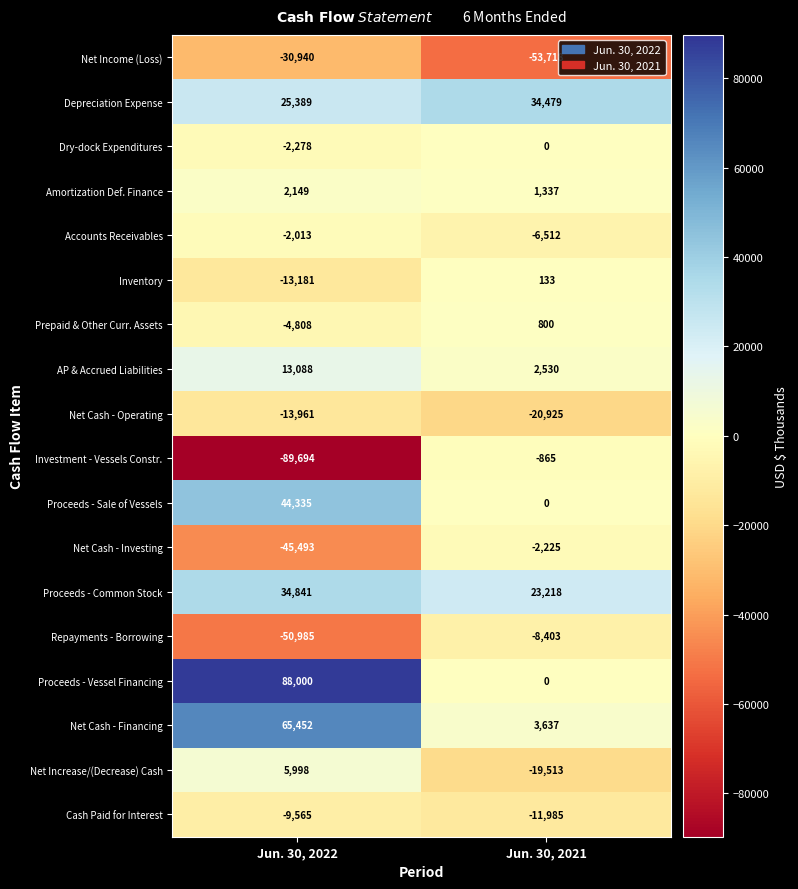

The value of Net Increase/(Decrease) Cash at Jun. 30, 2022 is 2749. True or false?

False